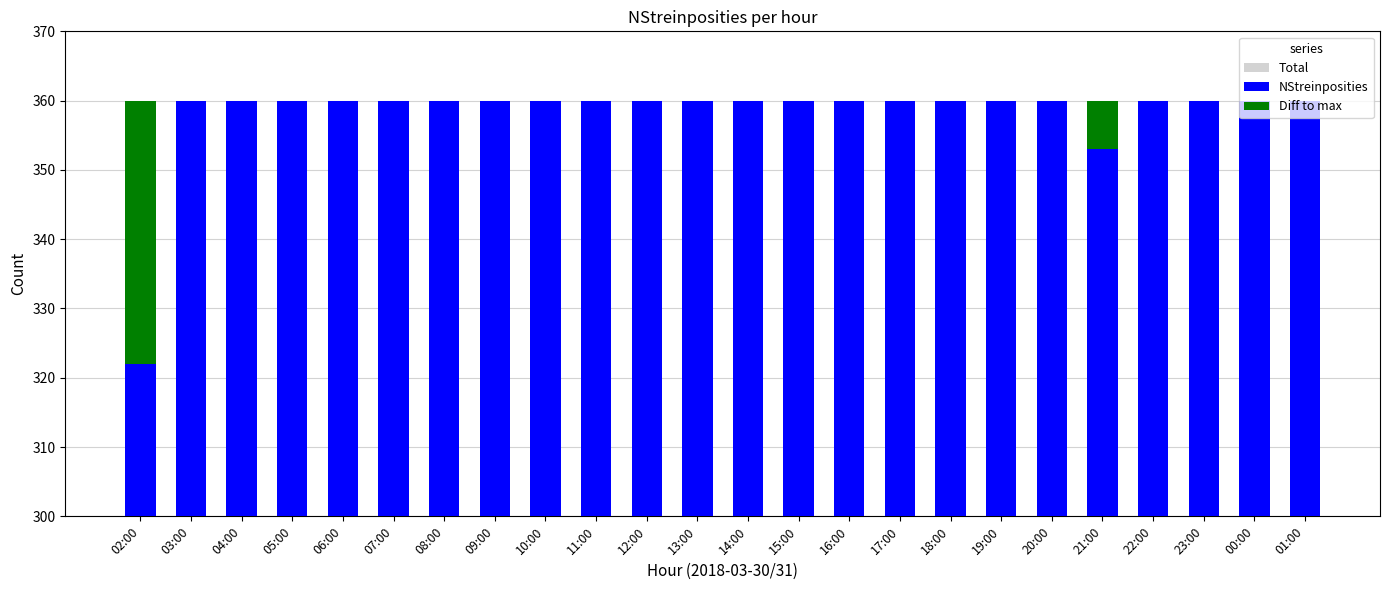

The value of Diff to max at 23:00 is -16. True or false?

False